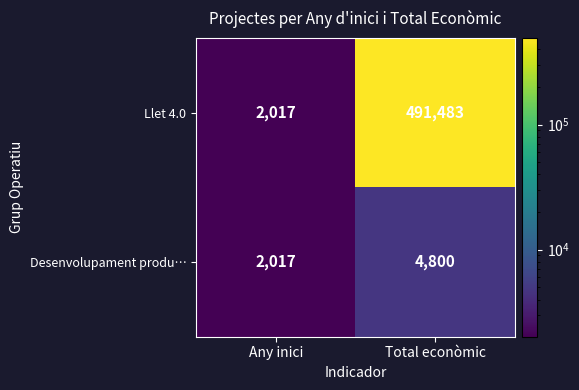

Reading left to right, what are all the values shown in this chart?

Llet 4.0: 2017	491483
Desenvolupament produ…: 2017	4800